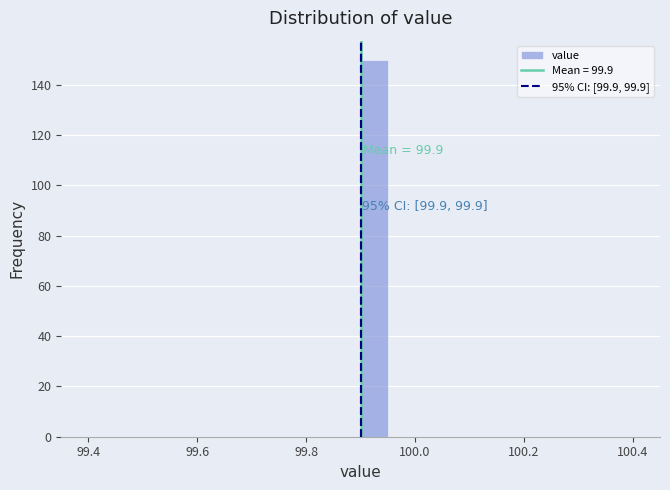

Read against the x-axis, roughly where is the centre of the tallest bar?

99.92